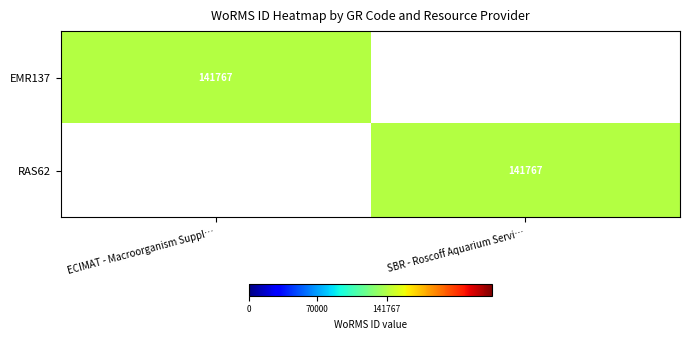

The value of RAS62 at SBR - Roscoff Aquarium Servi… is 227223. True or false?

False